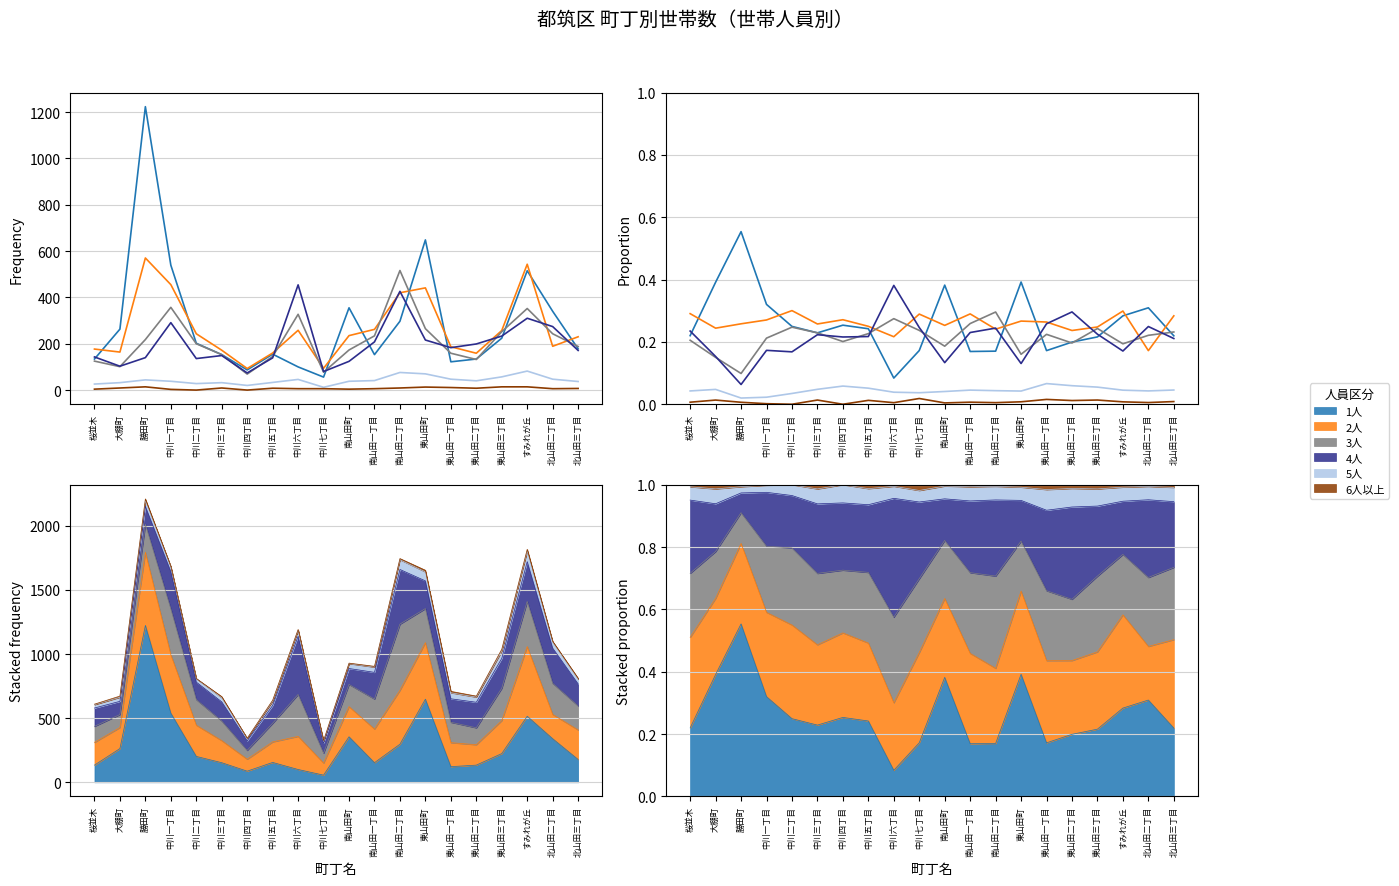

True or false: 4人 has more than 1 interior local peaks.

True